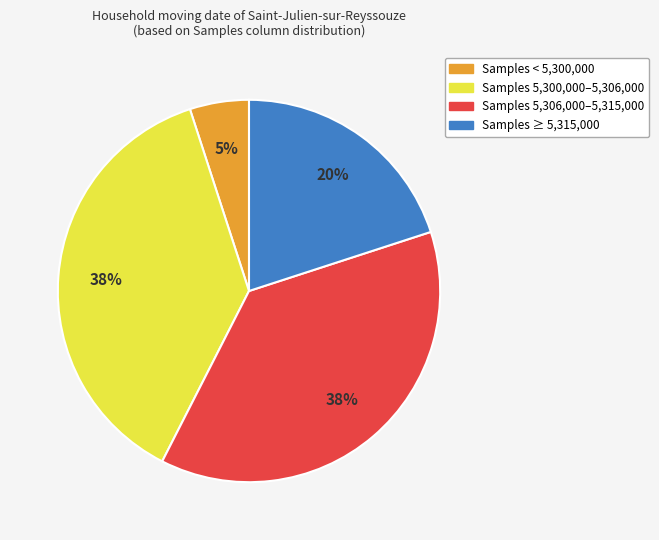

Is there a majority slice in this chart?

No